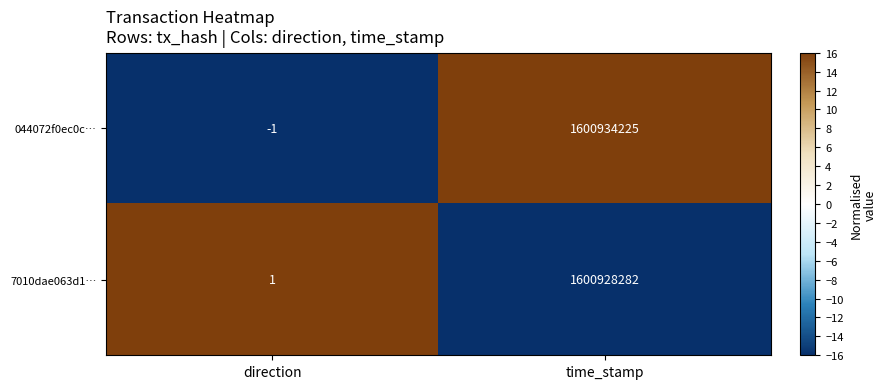

Which series has the largest range (max minus min)?

044072f0ec0c…